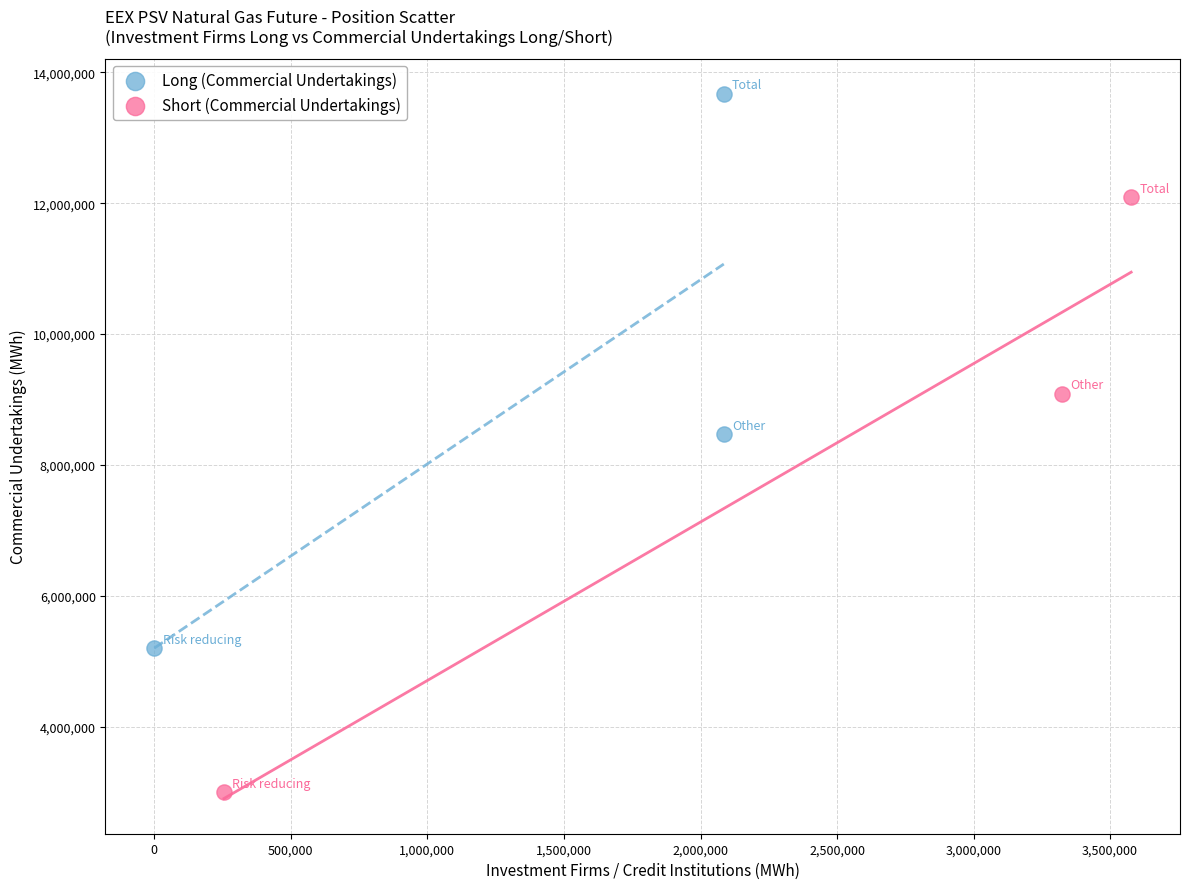

What are all the series names shown in the legend?

Long (Commercial Undertakings), Short (Commercial Undertakings)